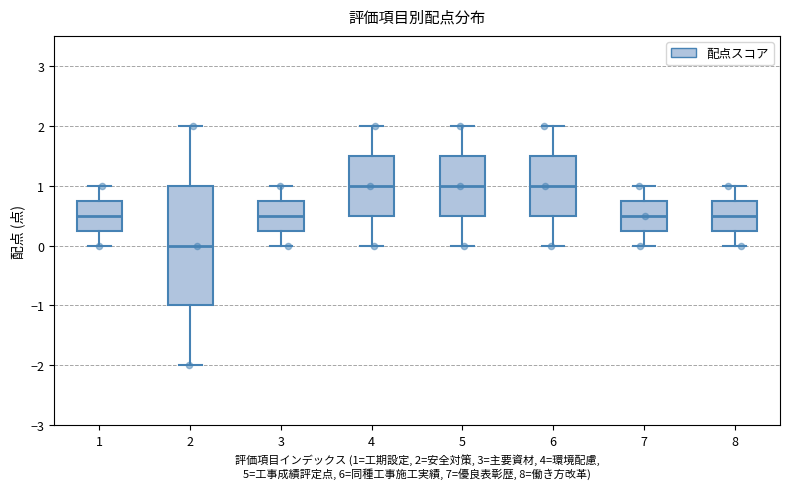

Where is the lower edge of the box at x = 6 on the y-axis? The values are not printed on the chart, so give them approximately, as read against the axis.

0.5